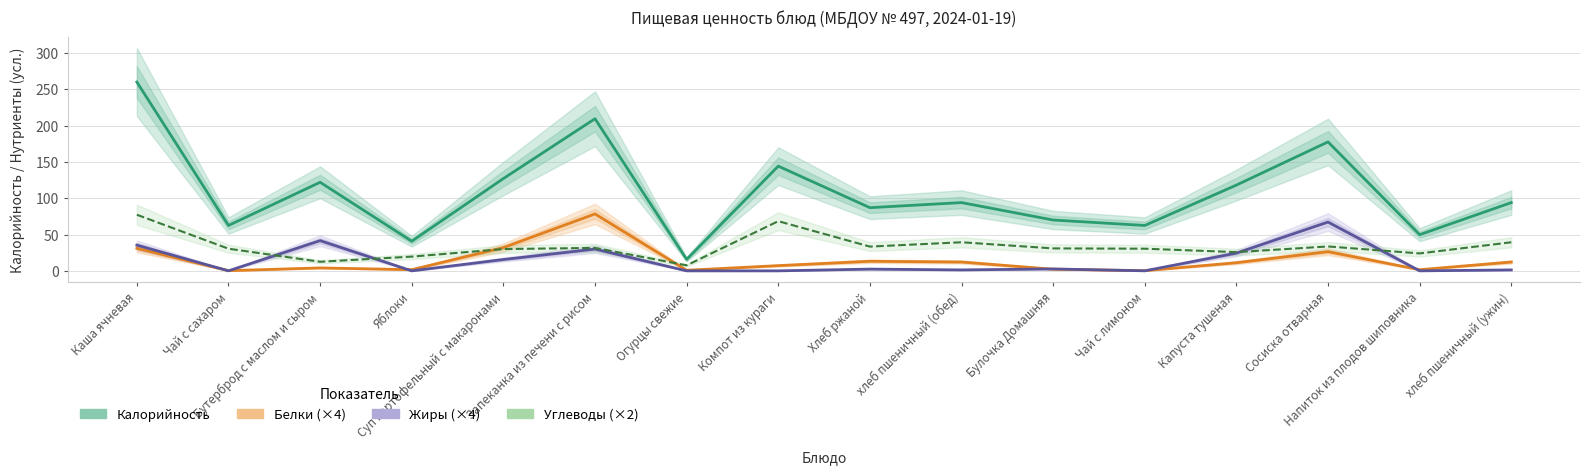

Rank the series by their maximum value, from lowest to highest.

Жиры (×4), Углеводы (×2), Белки (×4), Калорийность